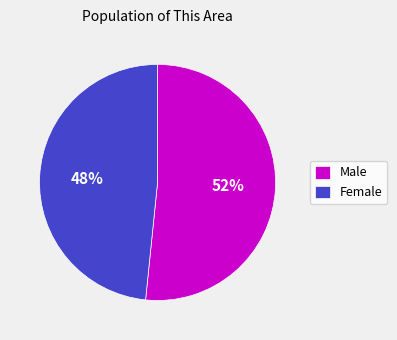

The Male slice represents 52% of the pie. True or false?

True